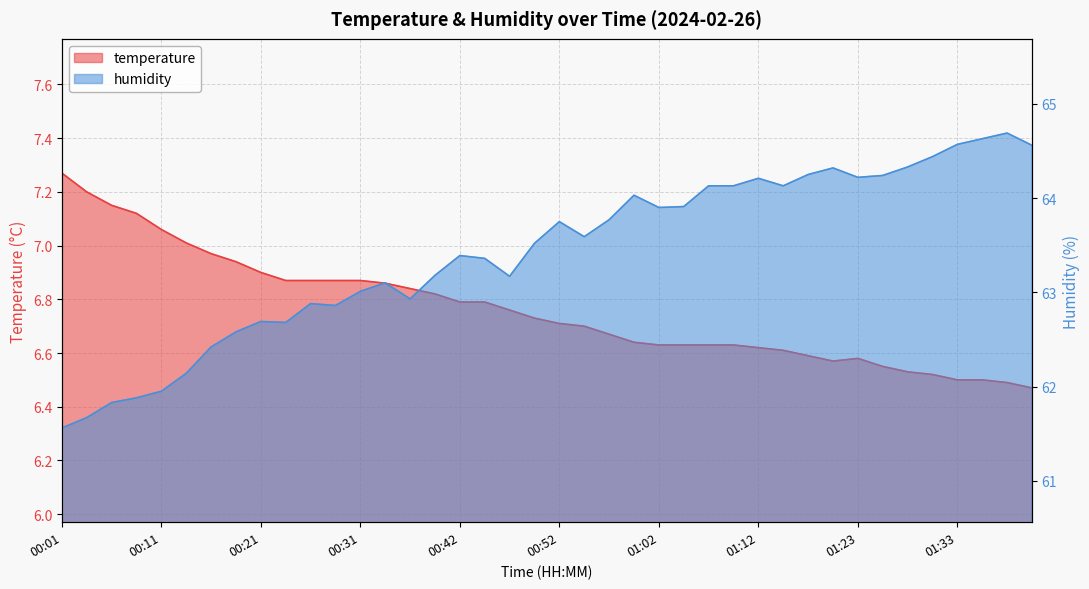

What is the total value across all series at 00:24?

69.5